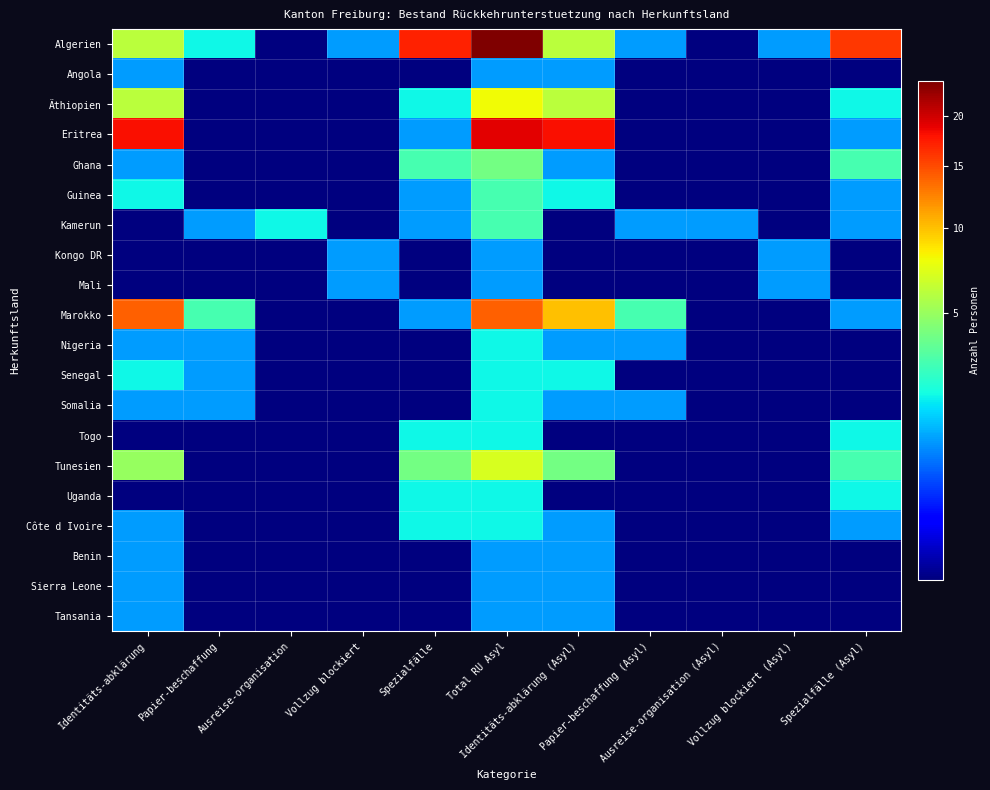

Which series has the largest total across all categories?

Algerien